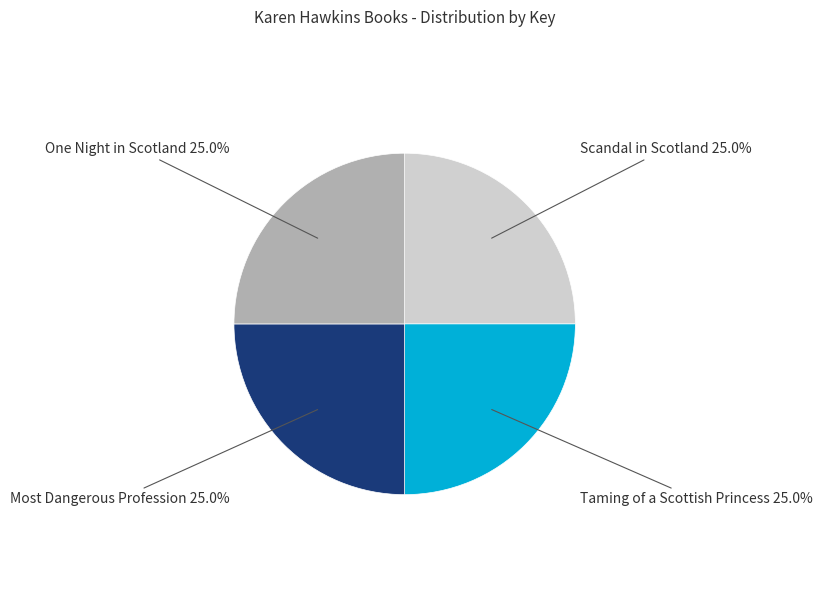

True or false: Taming of a Scottish Princess accounts for 20% of the total.

False